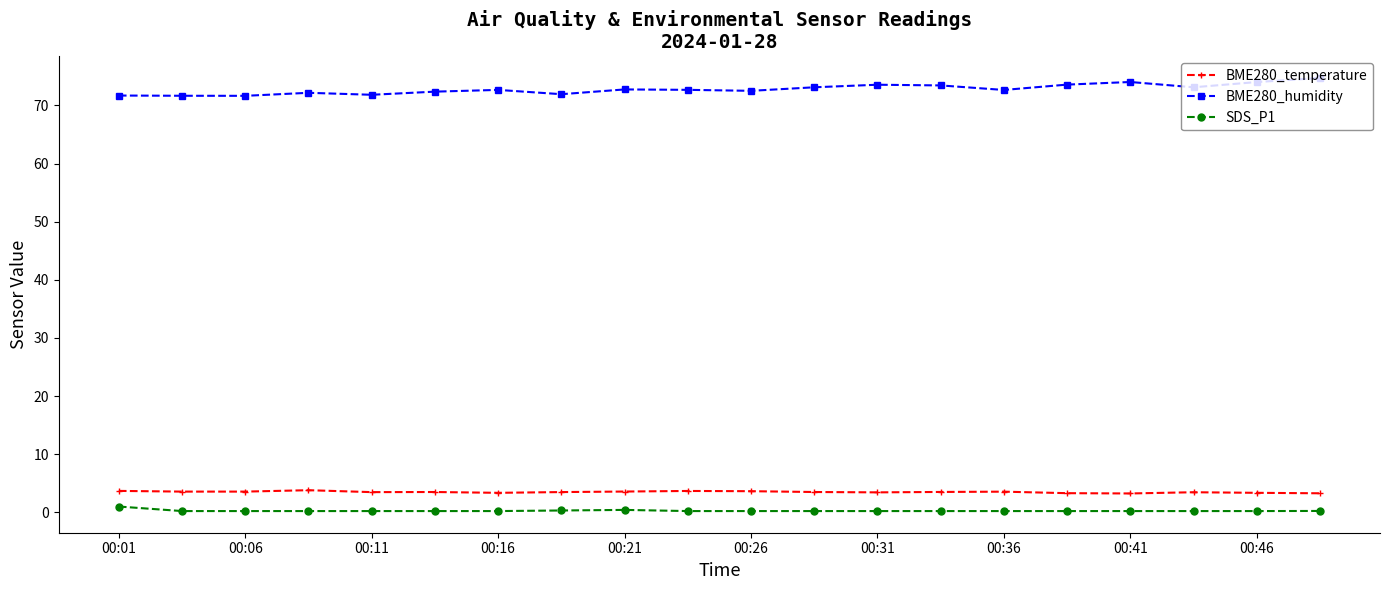

True or false: BME280_humidity has more than 2 points higher than both neighbors.

True